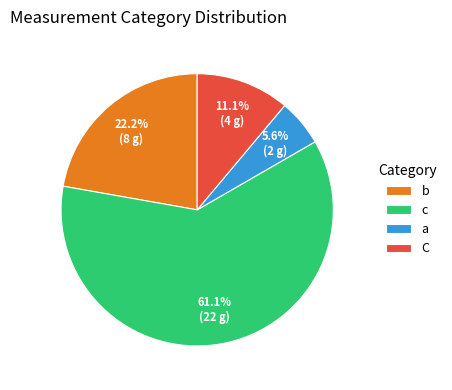

To the nearest percent, what percentage of the pie is a?

6%